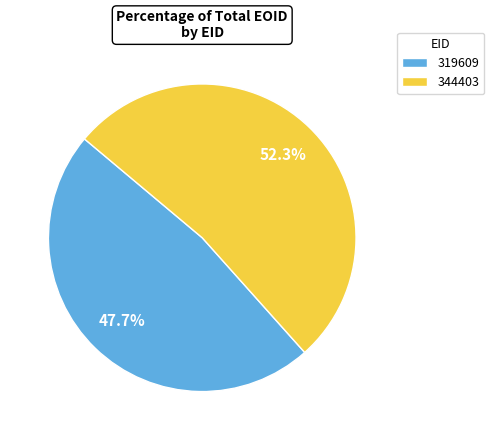

To the nearest percent, what percentage of the pie is 344403?

52%